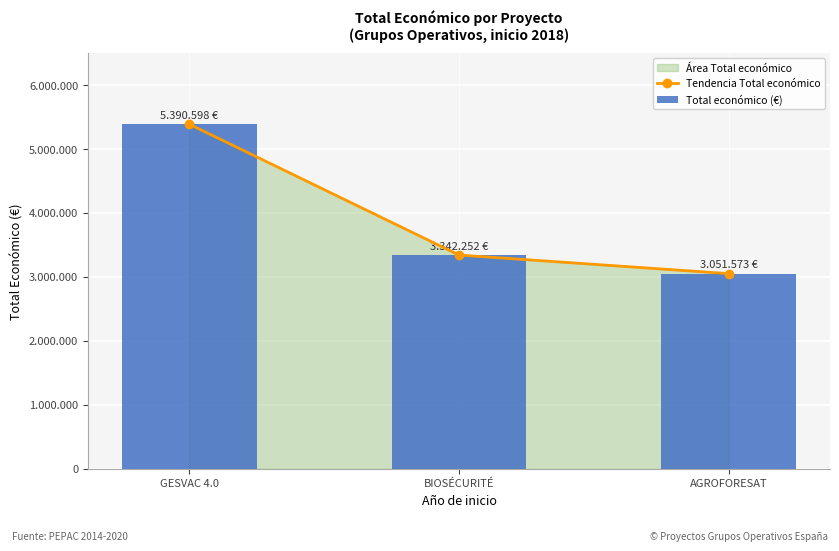

True or false: Total económico (€) has a value of 3342252 at BIOSÉCURITÉ.

True